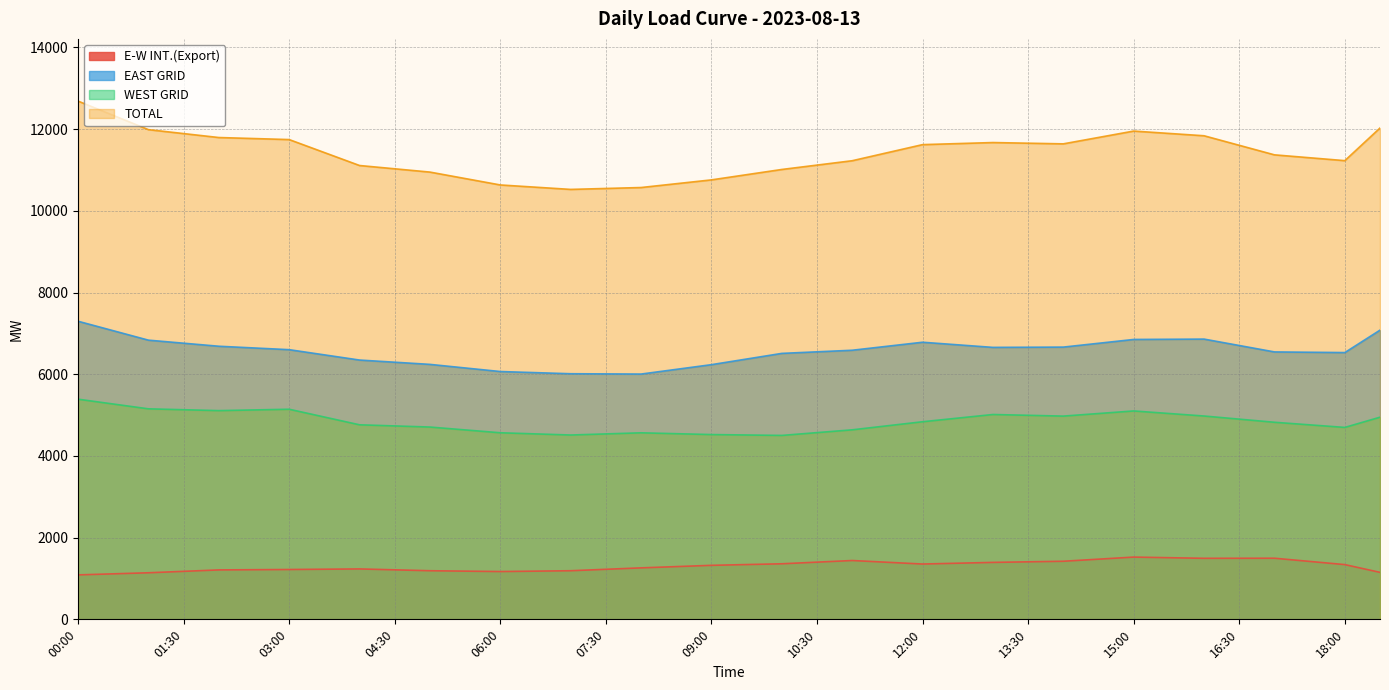

List the series in order of their overall mean, lowest first.

E-W INT.(Export), WEST GRID, EAST GRID, TOTAL